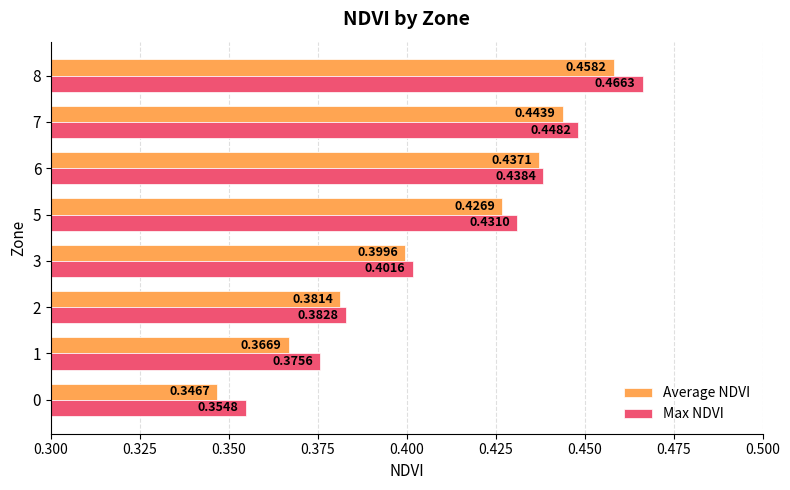

At how many categories does at least one series exceed 0?

8